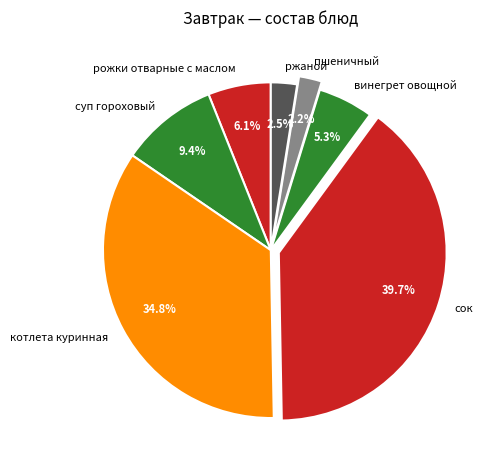

Which slice is the largest?

сок